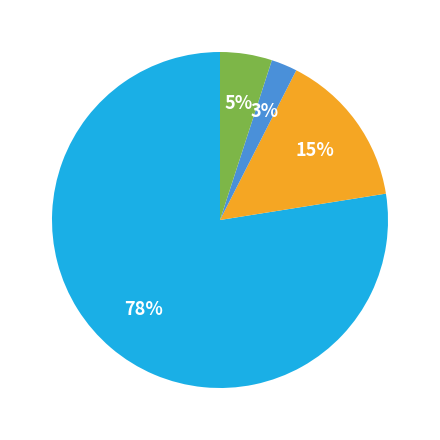

Does any single category account for the majority?

Yes